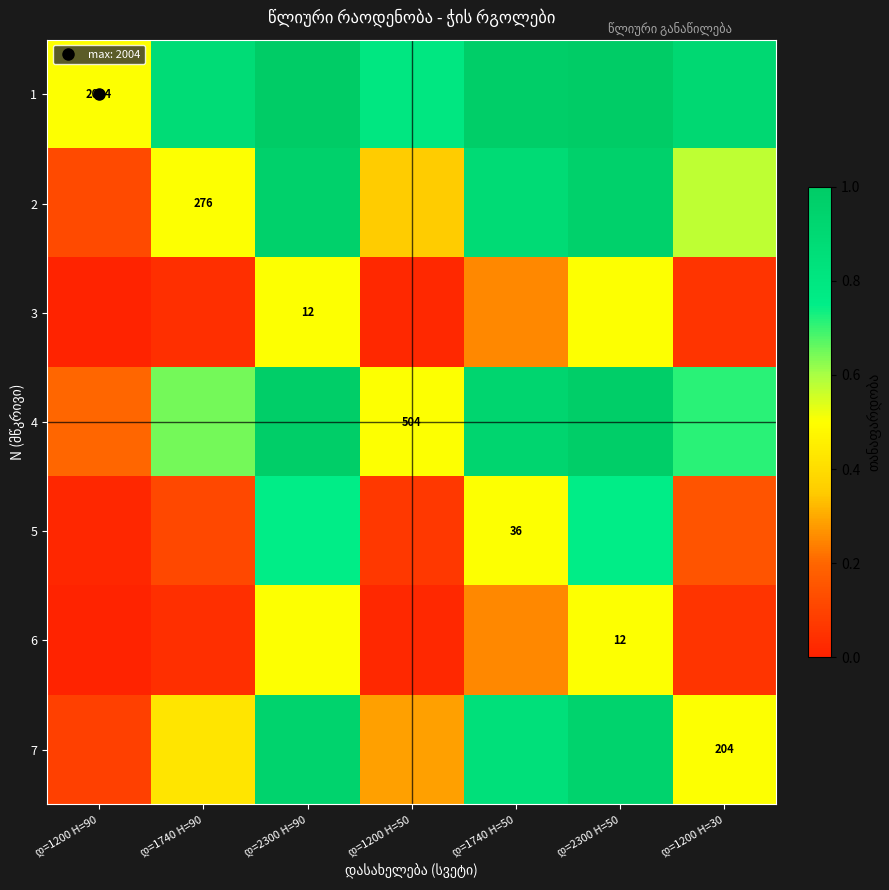

What is the sum of all 5 values?

2.3